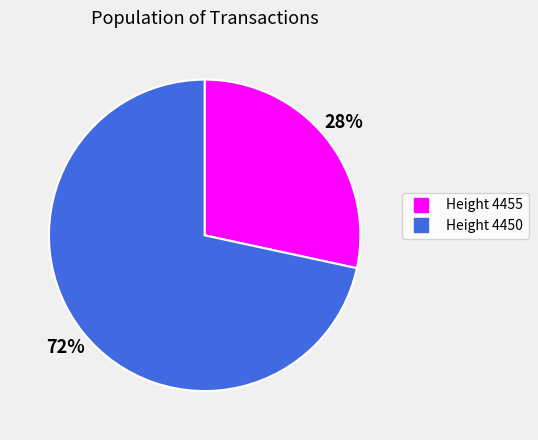

To the nearest percent, what is the average slice percentage?

50%